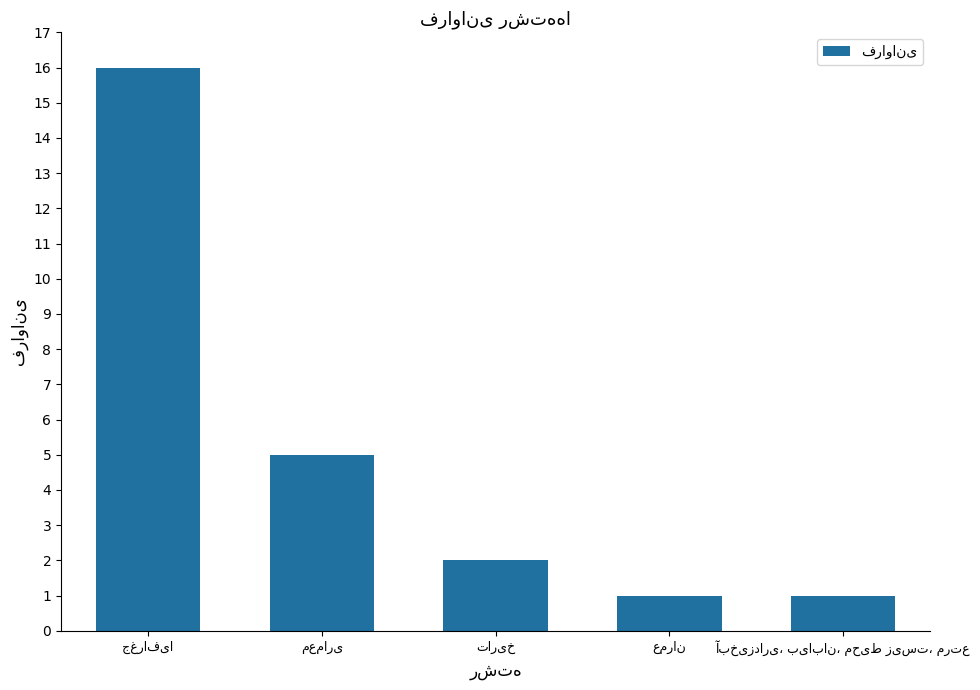

What is the minimum value shown in the chart?

1